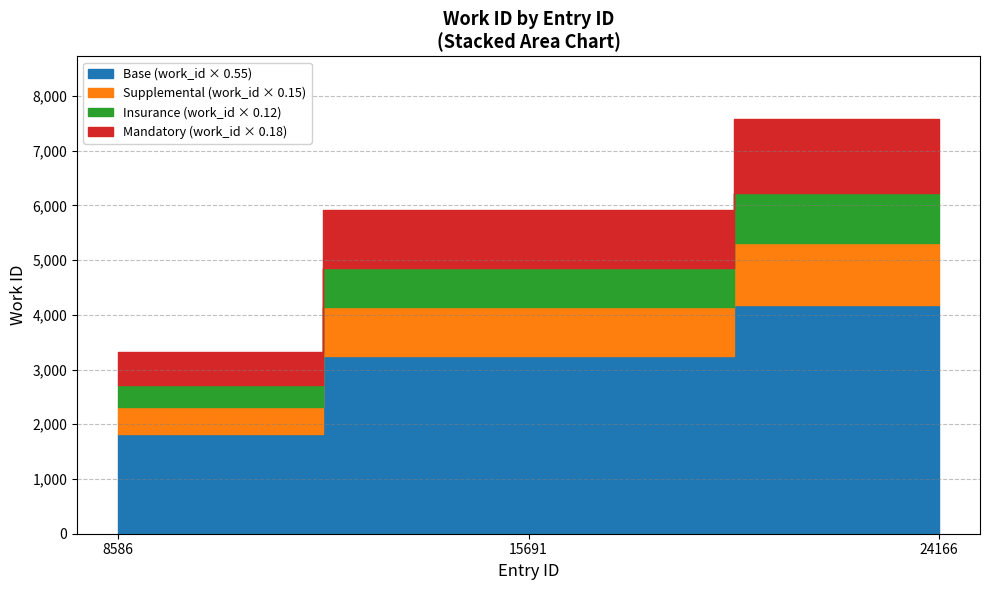

What is the sum of all values?

16824